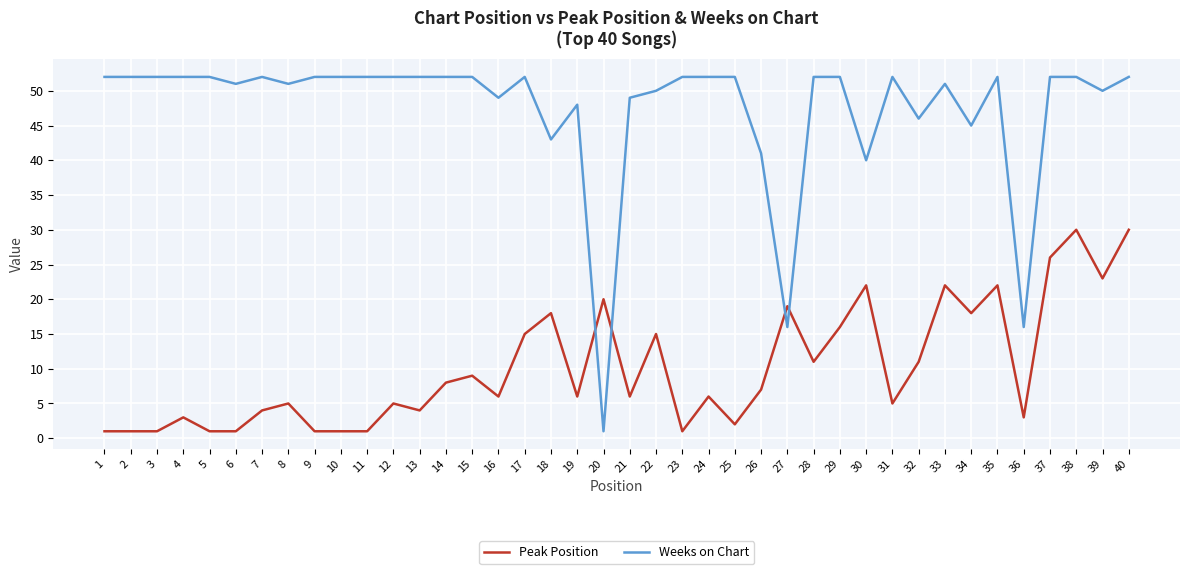

What is the highest value of the Weeks on Chart series?

52